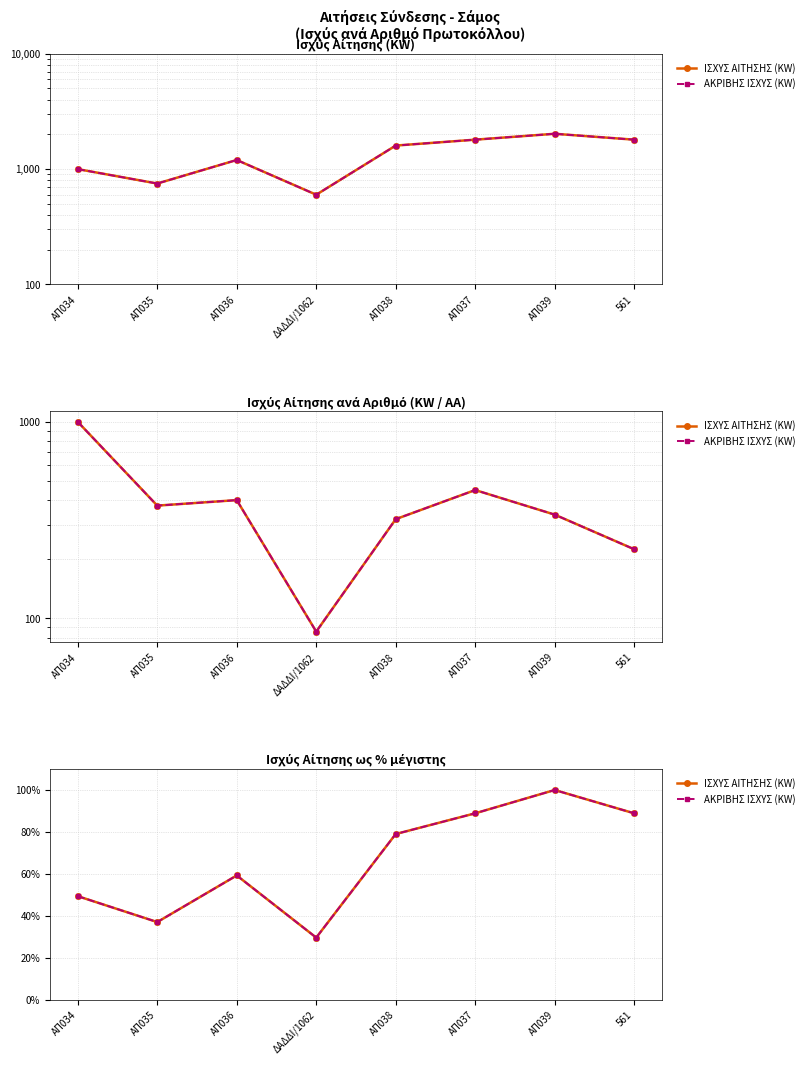

In ΑΚΡΙΒΗΣ ΙΣΧΥΣ (KW), how many points are lower than both neighbors (excluding endpoints)?

2